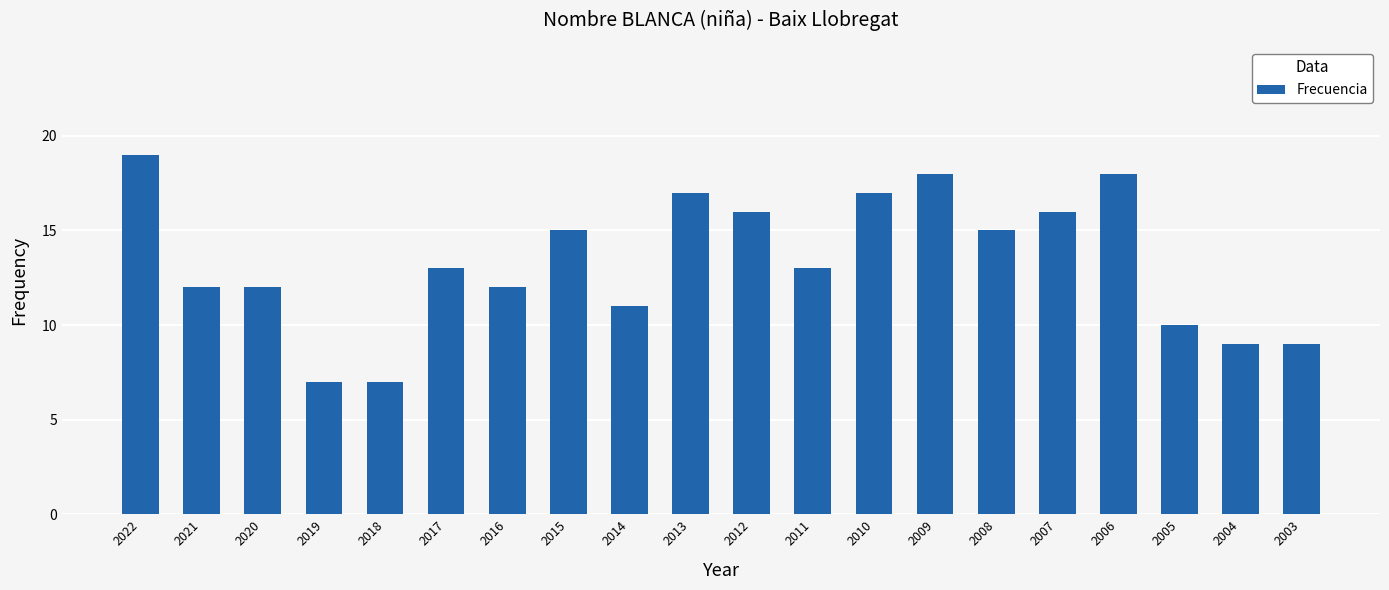

Which label corresponds to the largest value in the chart?

2022